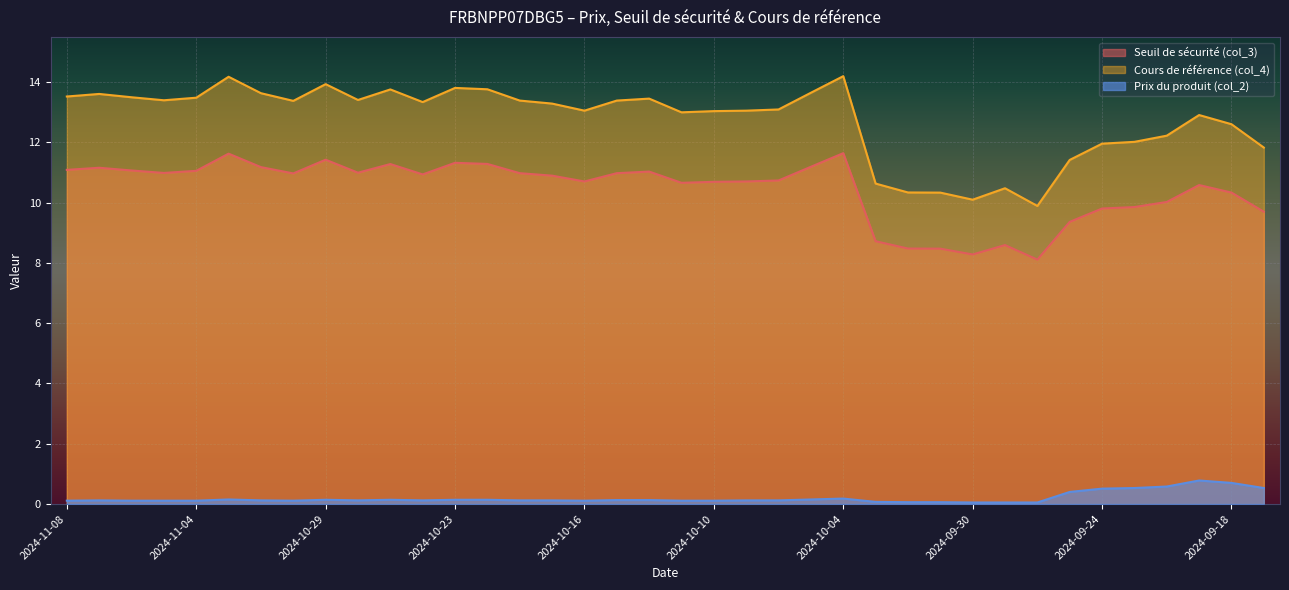

True or false: Prix du produit (col_2) and Seuil de sécurité (col_3) cross at least once.

False